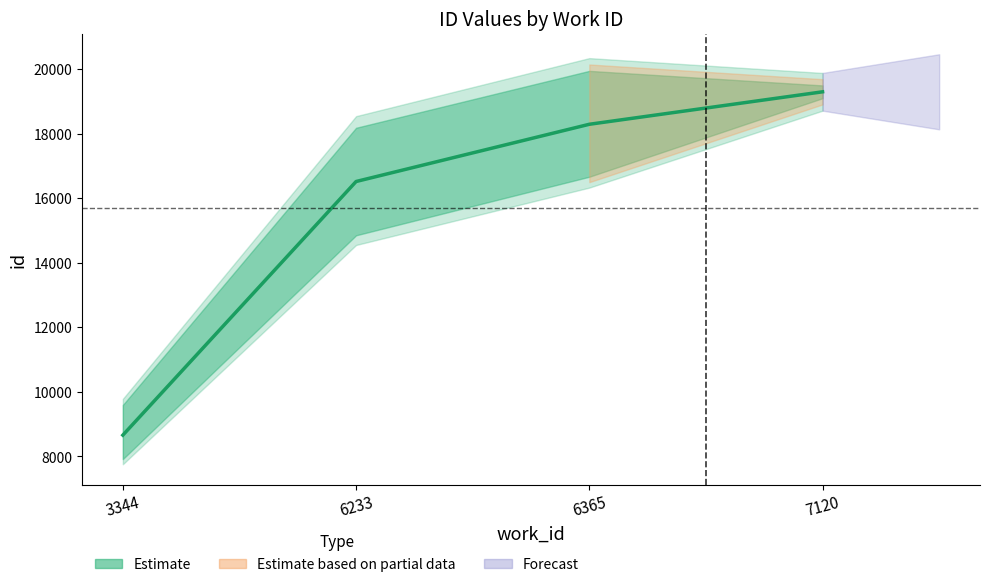

What is the difference between the values at 6233 and 7120?

2778.0